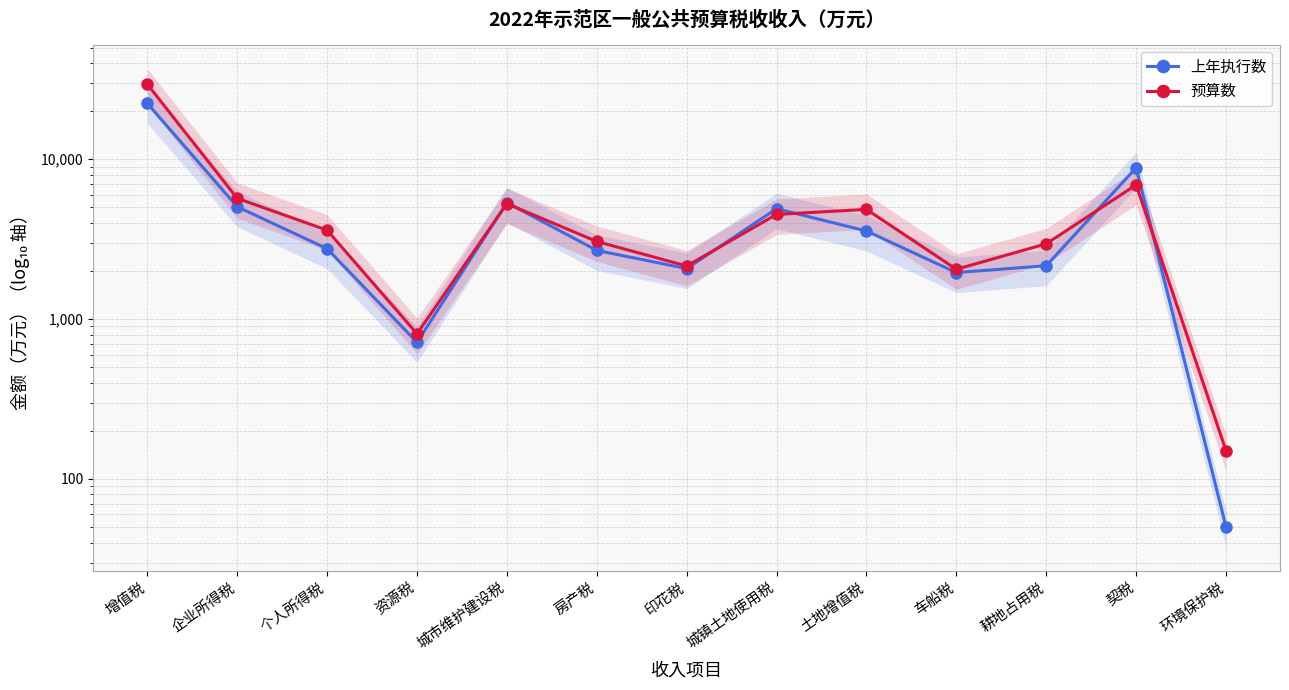

Which category has the lowest value in the 预算数 series?

环境保护税